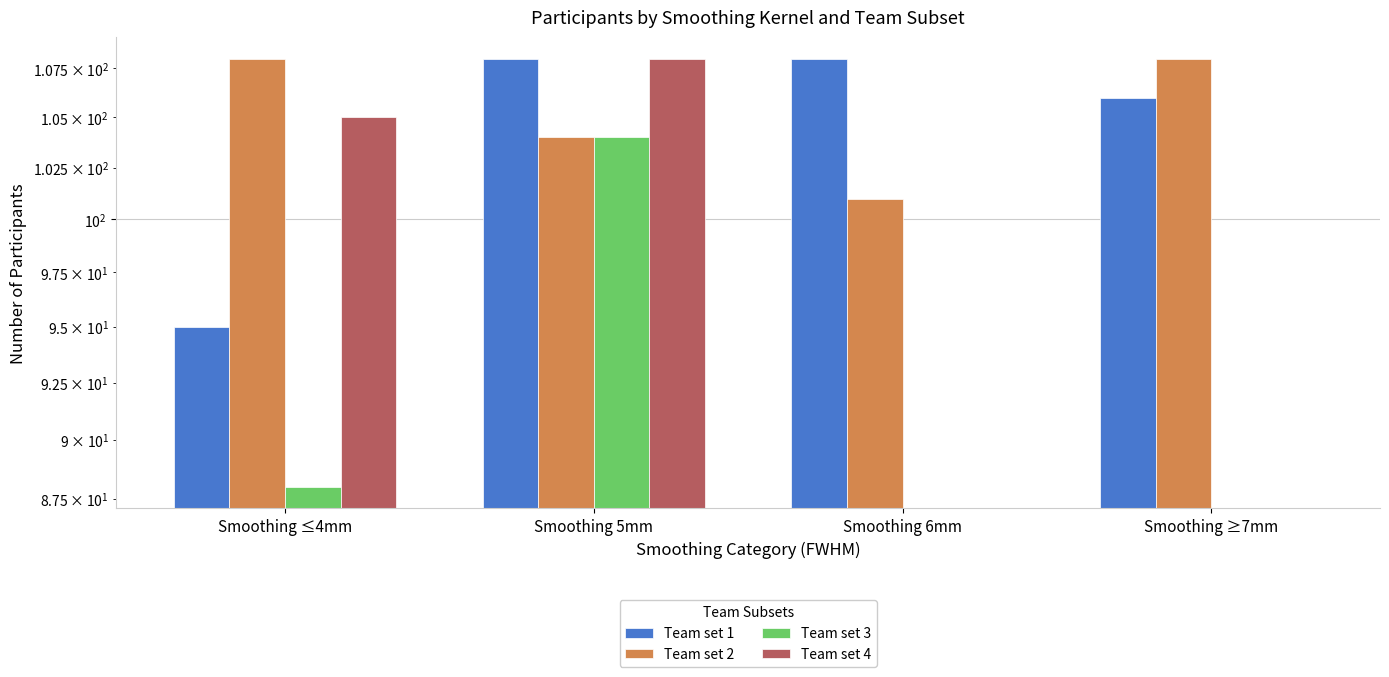

What position from the right is Smoothing ≥7mm?

1